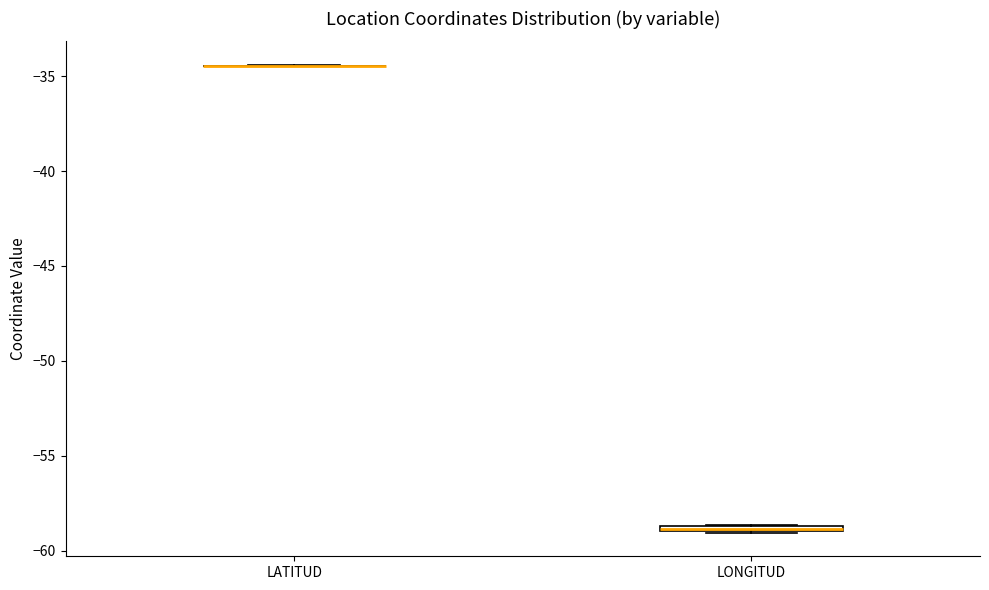

Where is the upper edge of the box for LONGITUD on the y-axis? The values are not printed on the chart, so give them approximately, as read against the axis.

-58.5